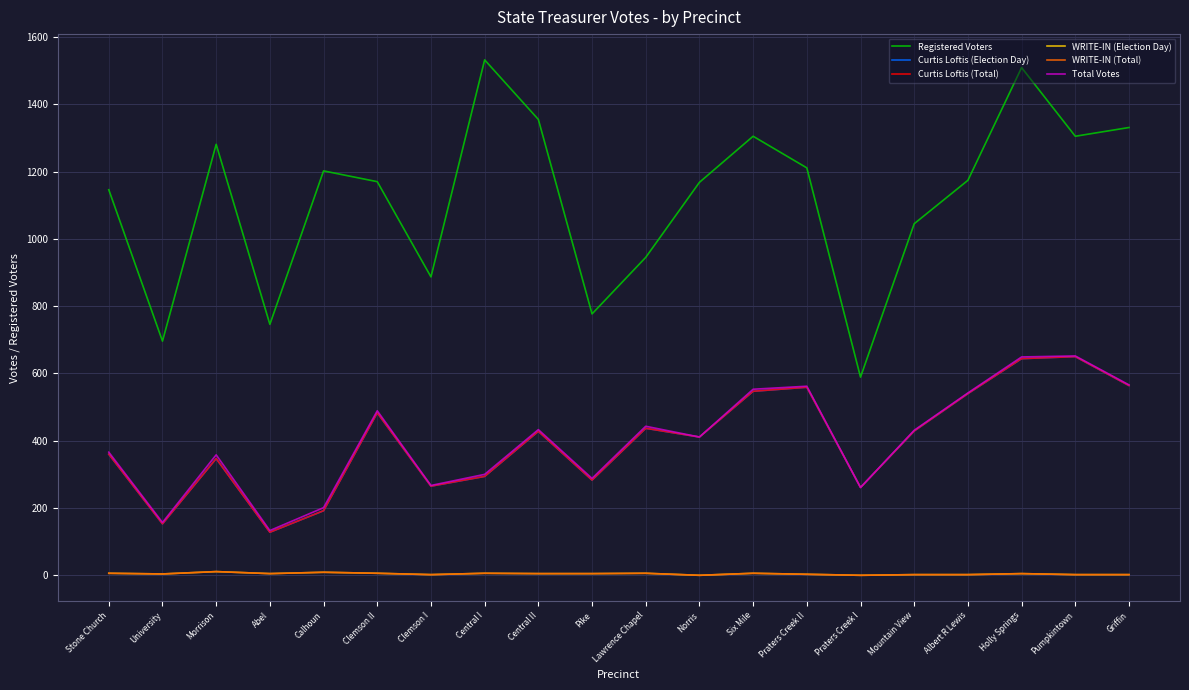

Reading right to left, what are all the values shown in this chart?

Registered Voters: Griffin=1331	Pumpkintown=1305	Holly Springs=1509	Albert R Lewis=1174	Mountain View=1045	Praters Creek I=589	Praters Creek II=1211	Six Mile=1305	Norris=1168	Lawrence Chapel=945	Pike=777	Central II=1355	Central I=1532	Clemson I=887	Clemson II=1170	Calhoun=1202	Abel=746	Morrison=1281	University=696	Stone Church=1146
Curtis Loftis (Election Day): Griffin=564	Pumpkintown=650	Holly Springs=644	Albert R Lewis=540	Mountain View=429	Praters Creek I=261	Praters Creek II=559	Six Mile=547	Norris=411	Lawrence Chapel=437	Pike=283	Central II=428	Central I=294	Clemson I=265	Clemson II=483	Calhoun=192	Abel=128	Morrison=347	University=153	Stone Church=360
Curtis Loftis (Total): Griffin=564	Pumpkintown=650	Holly Springs=644	Albert R Lewis=540	Mountain View=429	Praters Creek I=261	Praters Creek II=559	Six Mile=547	Norris=411	Lawrence Chapel=437	Pike=283	Central II=428	Central I=294	Clemson I=265	Clemson II=483	Calhoun=192	Abel=128	Morrison=347	University=153	Stone Church=360
WRITE-IN (Election Day): Griffin=2	Pumpkintown=2	Holly Springs=5	Albert R Lewis=2	Mountain View=2	Praters Creek I=0	Praters Creek II=3	Six Mile=6	Norris=0	Lawrence Chapel=6	Pike=5	Central II=5	Central I=6	Clemson I=2	Clemson II=6	Calhoun=9	Abel=5	Morrison=11	University=4	Stone Church=6
WRITE-IN (Total): Griffin=2	Pumpkintown=2	Holly Springs=5	Albert R Lewis=2	Mountain View=2	Praters Creek I=0	Praters Creek II=3	Six Mile=6	Norris=0	Lawrence Chapel=6	Pike=5	Central II=5	Central I=6	Clemson I=2	Clemson II=6	Calhoun=9	Abel=5	Morrison=11	University=4	Stone Church=6
Total Votes: Griffin=566	Pumpkintown=652	Holly Springs=649	Albert R Lewis=542	Mountain View=431	Praters Creek I=261	Praters Creek II=562	Six Mile=553	Norris=411	Lawrence Chapel=443	Pike=288	Central II=433	Central I=300	Clemson I=267	Clemson II=489	Calhoun=201	Abel=133	Morrison=358	University=157	Stone Church=366